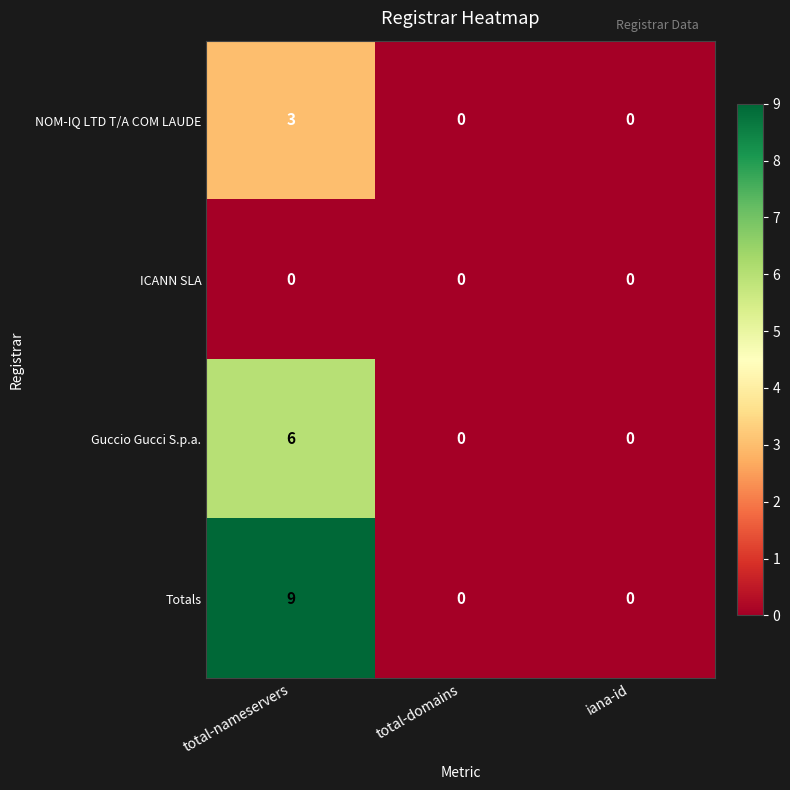

What is the sum of all NOM-IQ LTD T/A COM LAUDE values?

3